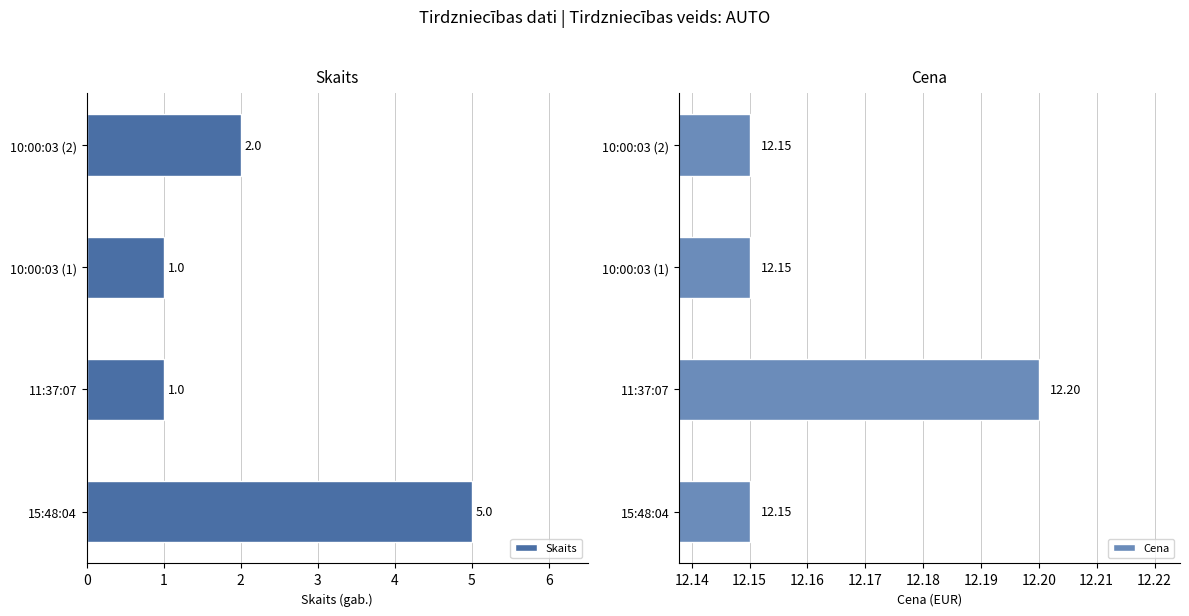

What is the maximum value for Skaits?

5